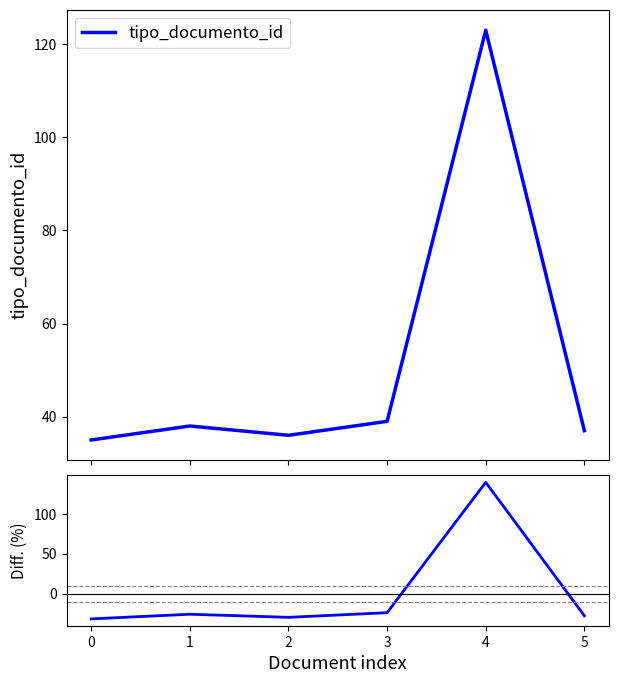

What is the smallest value displayed?

-31.8